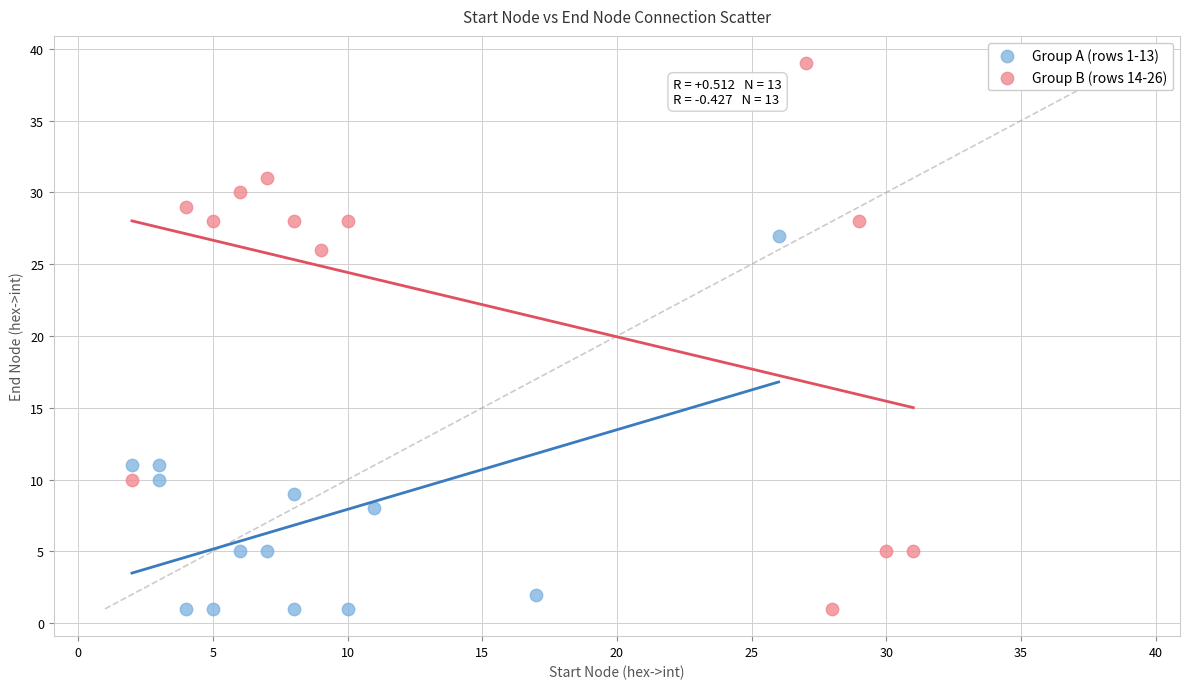

Which series has the widest spread of Y values?

Group B (rows 14-26)